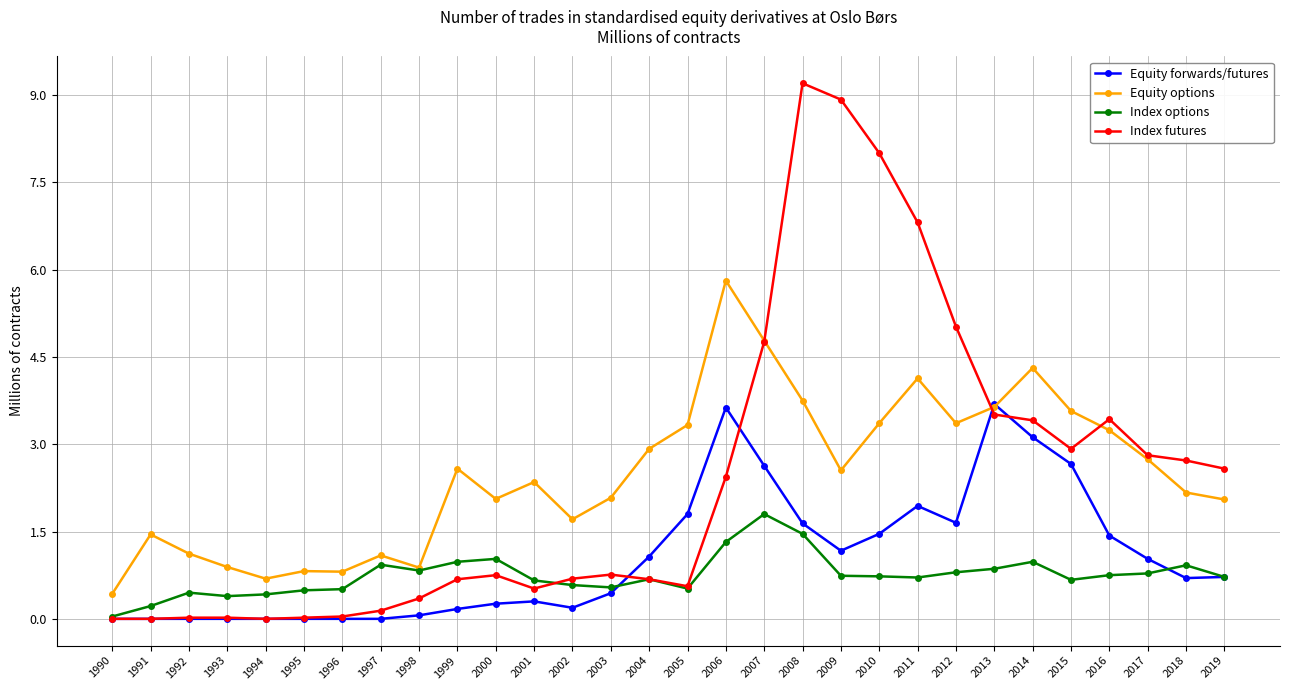

At how many categories does at least one series exceed 7?

3